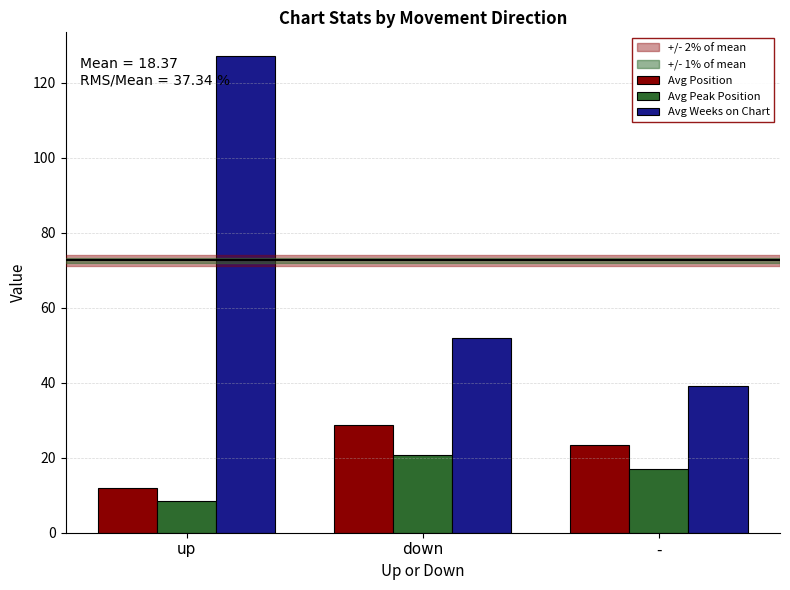

How many values in the Avg Peak Position series exceed 16?

2